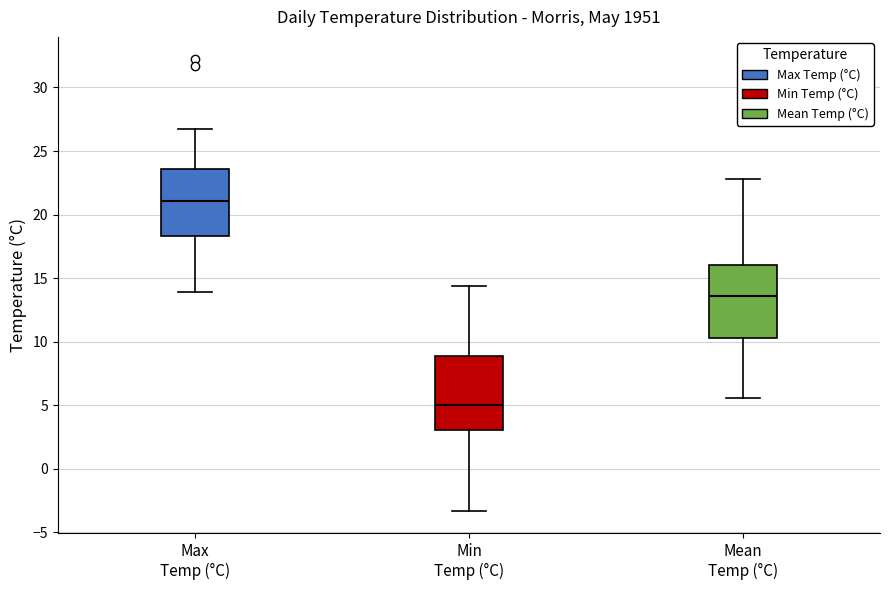

Where does the median line of the box for Mean Temp (°C) sit on the y-axis? The values are not printed on the chart, so give them approximately, as read against the axis.

13.5